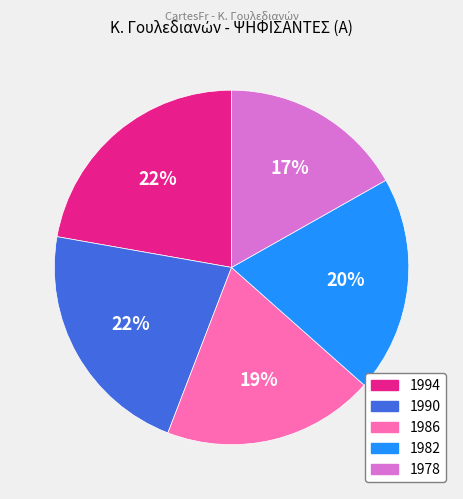

Between 1990 and 1986, which is larger?

1990